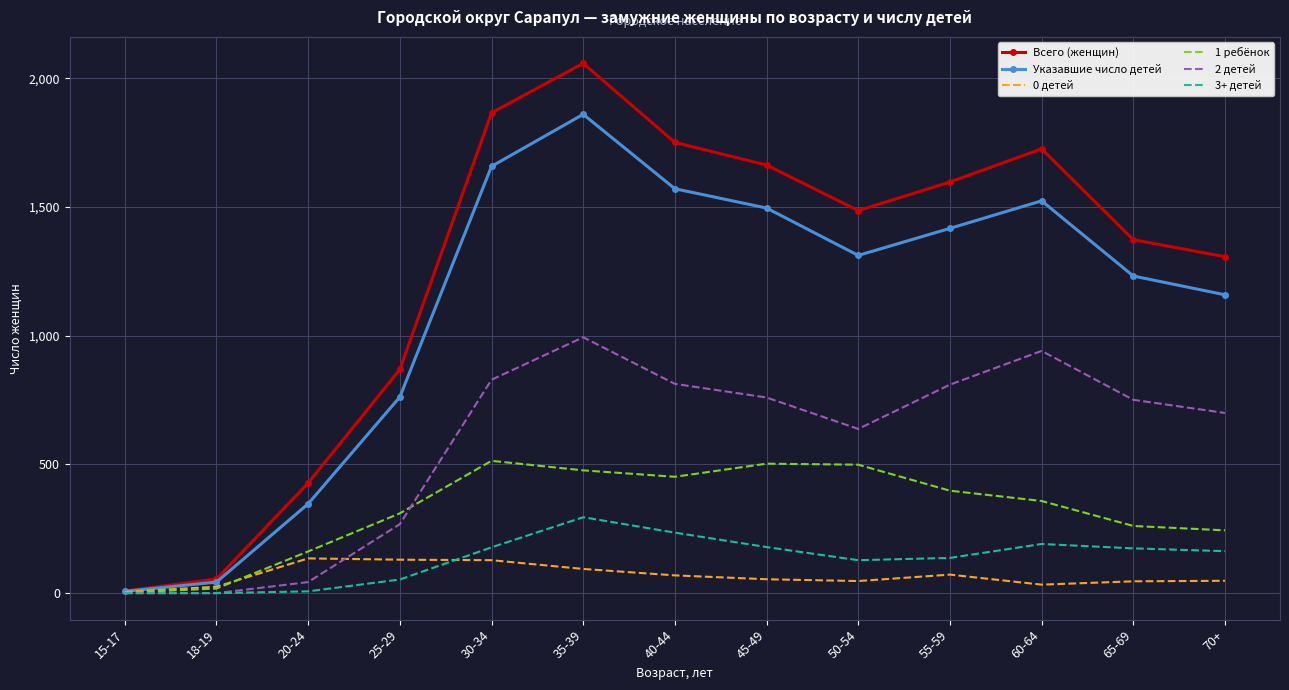

At how many categories does at least one series exceed 851?

10